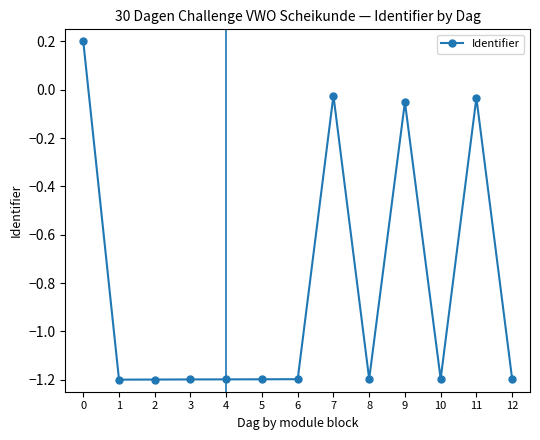

What is the sum of the values at 1 and 10?

-2.4